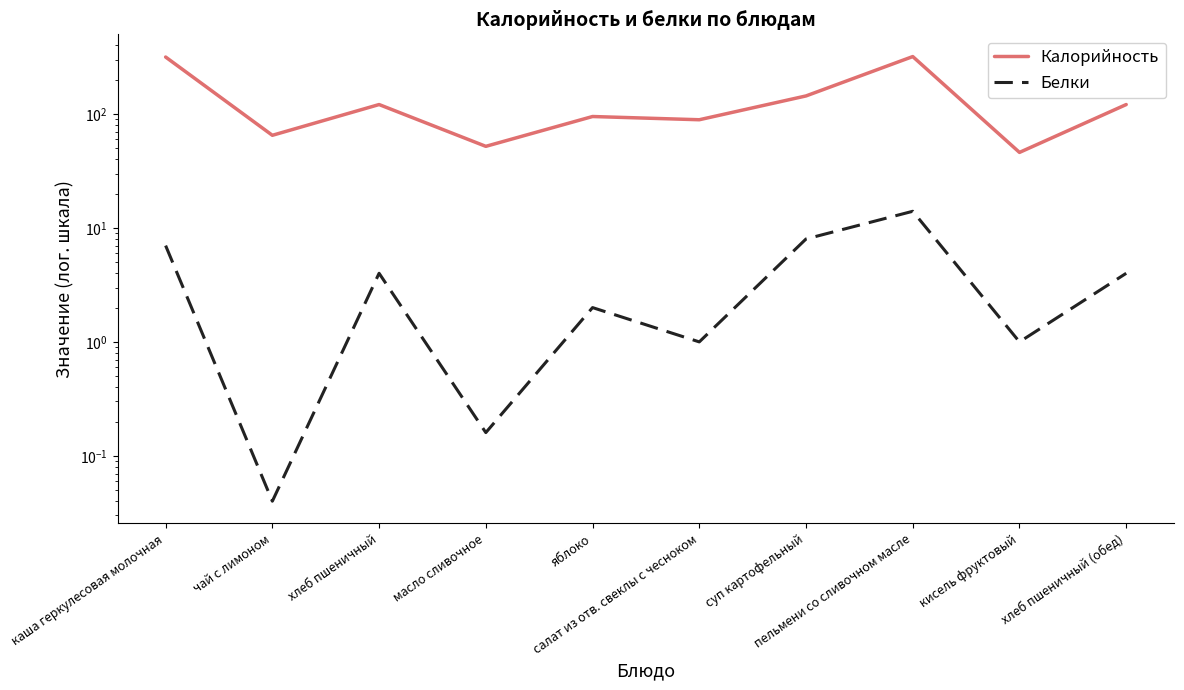

Which series has the largest total across all categories?

Калорийность